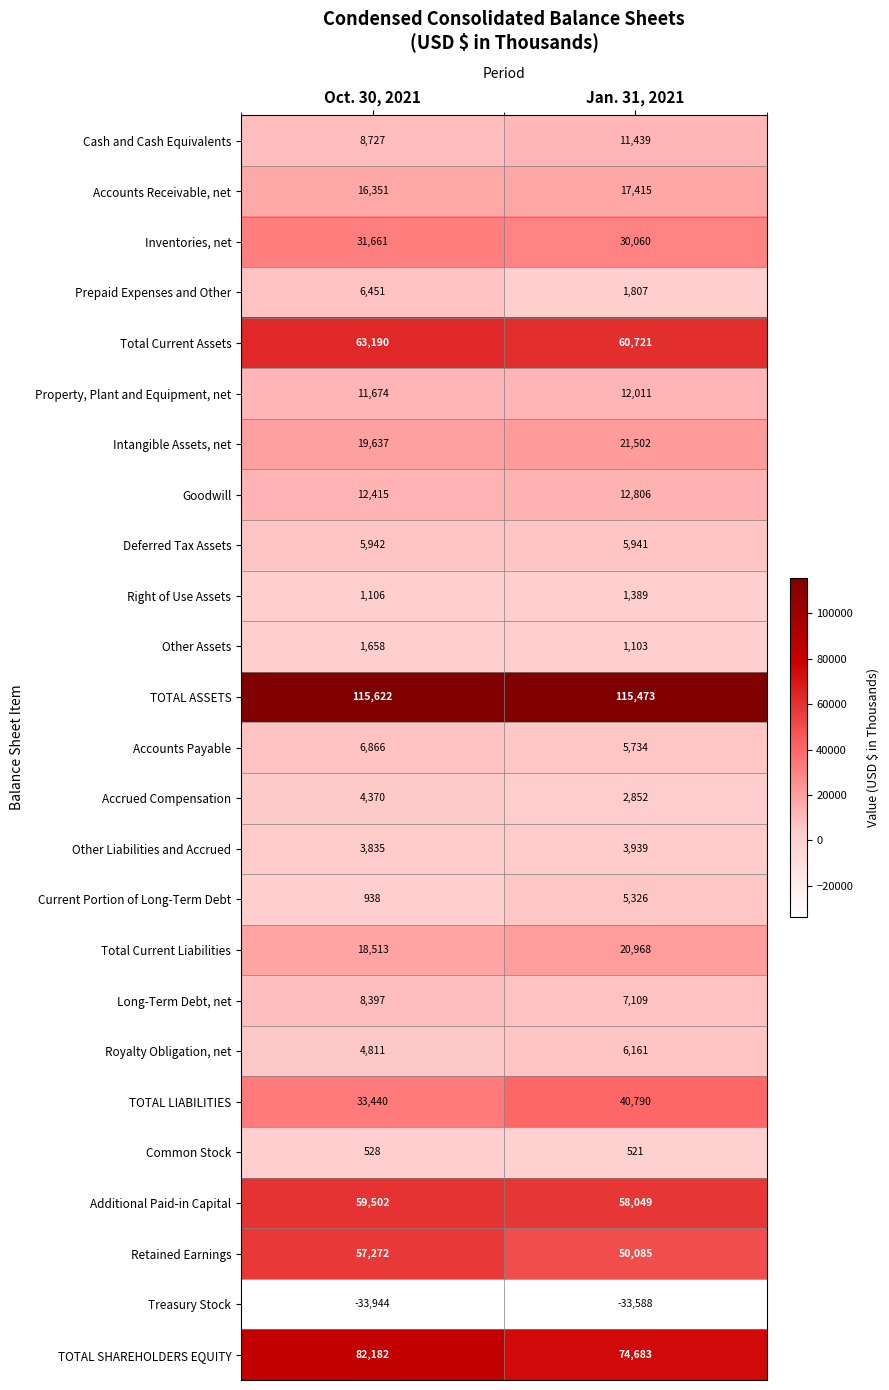

List the series in order of their peak value, lowest first.

Treasury Stock, Common Stock, Right of Use Assets, Other Assets, Other Liabilities and Accrued, Accrued Compensation, Current Portion of Long-Term Debt, Deferred Tax Assets, Royalty Obligation, net, Prepaid Expenses and Other, Accounts Payable, Long-Term Debt, net, Cash and Cash Equivalents, Property, Plant and Equipment, net, Goodwill, Accounts Receivable, net, Total Current Liabilities, Intangible Assets, net, Inventories, net, TOTAL LIABILITIES, Retained Earnings, Additional Paid-in Capital, Total Current Assets, TOTAL SHAREHOLDERS EQUITY, TOTAL ASSETS